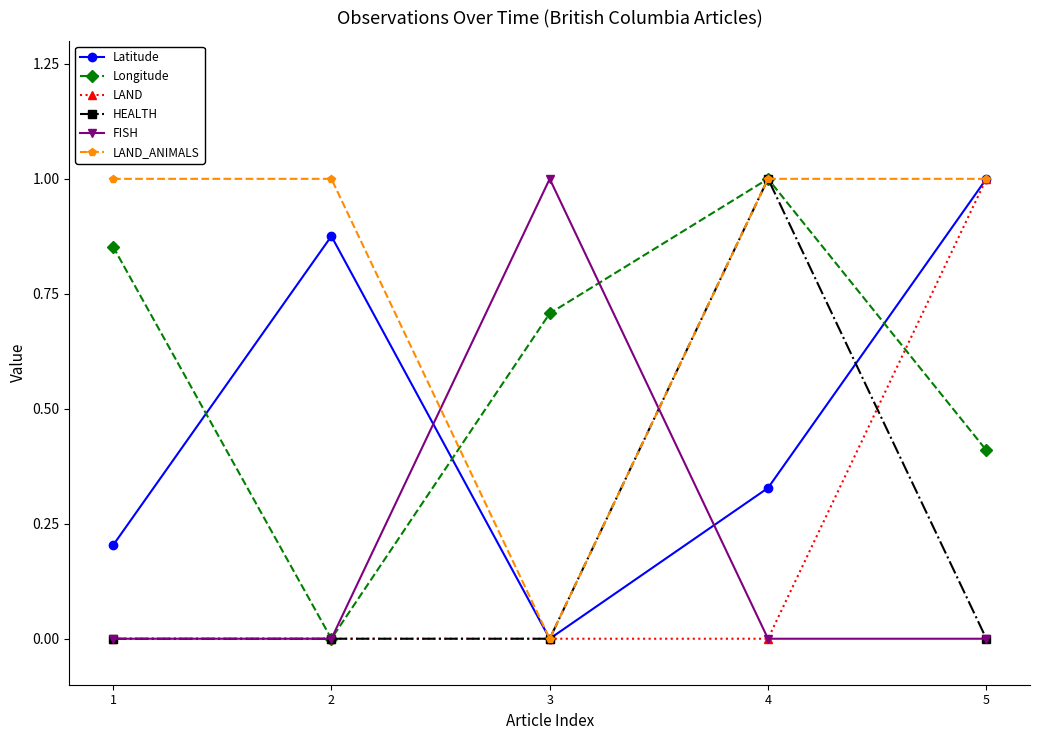

In Latitude, how many points are lower than both neighbors (excluding endpoints)?

1